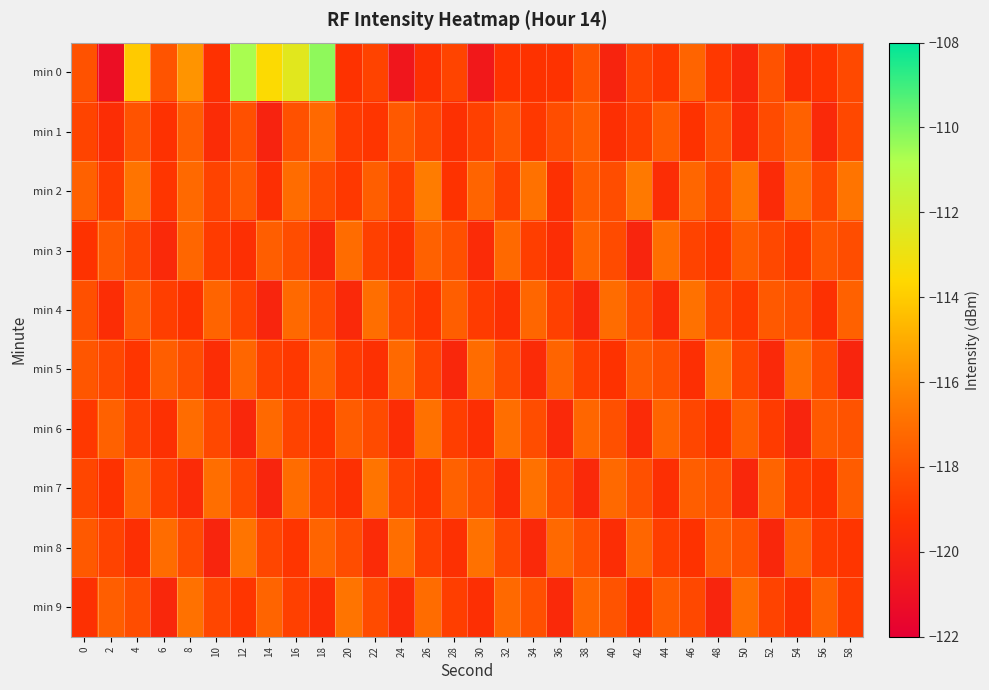

At which category is the sum across all series the highest?

16